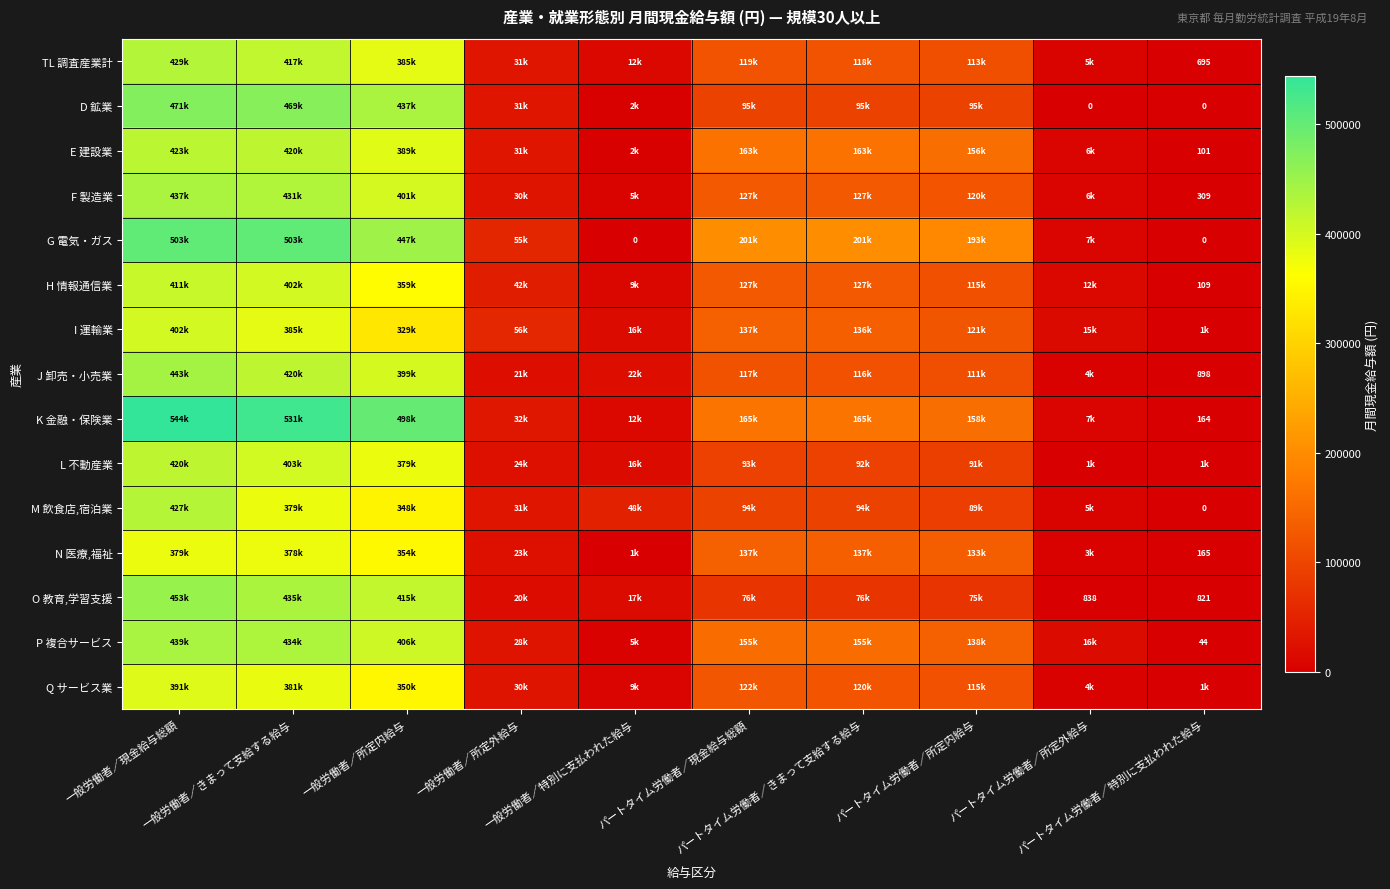

Which series has the largest total across all categories?

K 金融・保険業